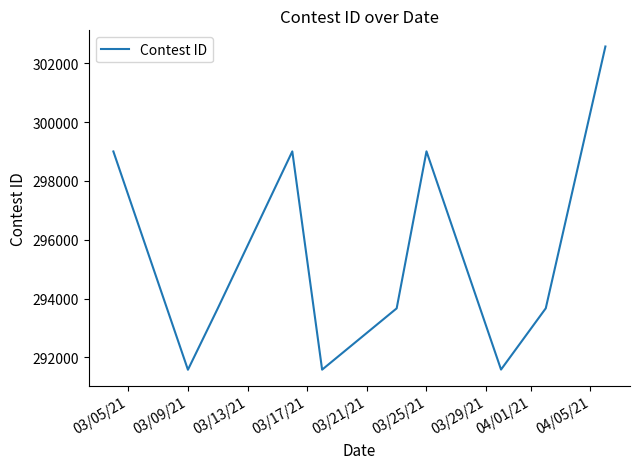

What is the greatest value displayed?

302570